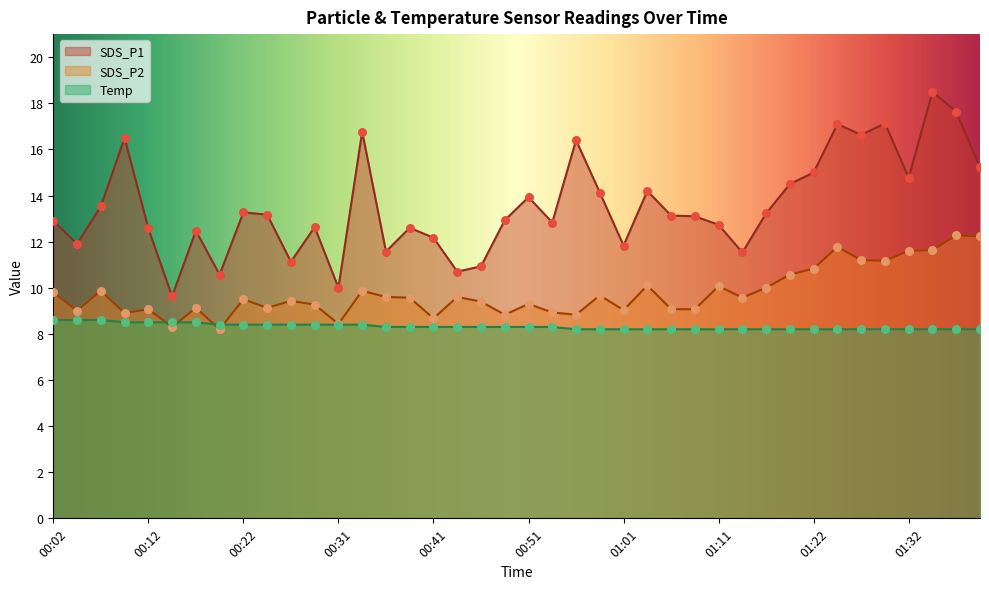

Which series has the largest total across all categories?

SDS_P1